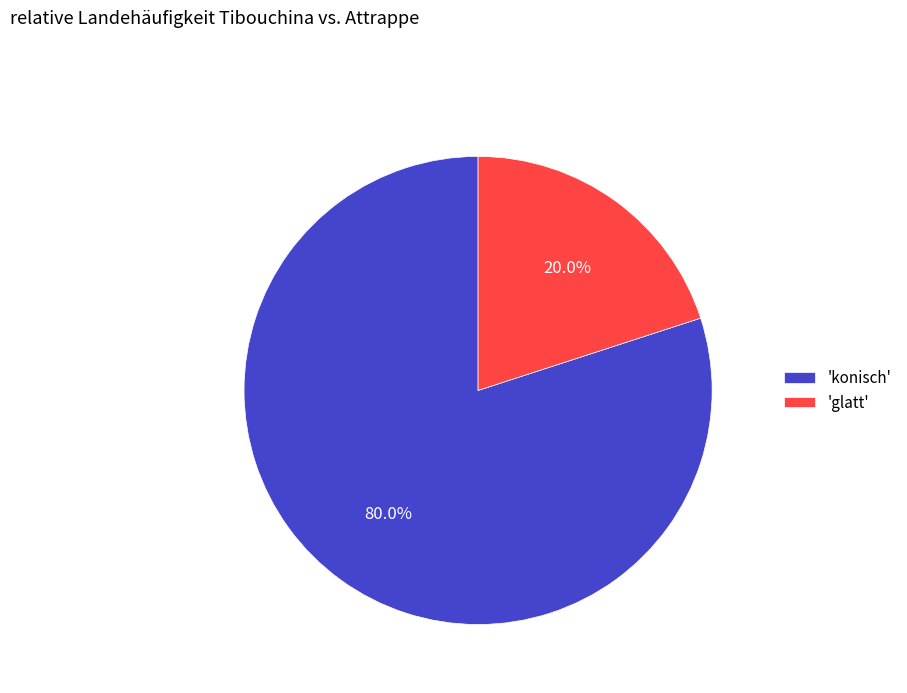

What percentage is NOT represented by 'glatt'?

80.0%